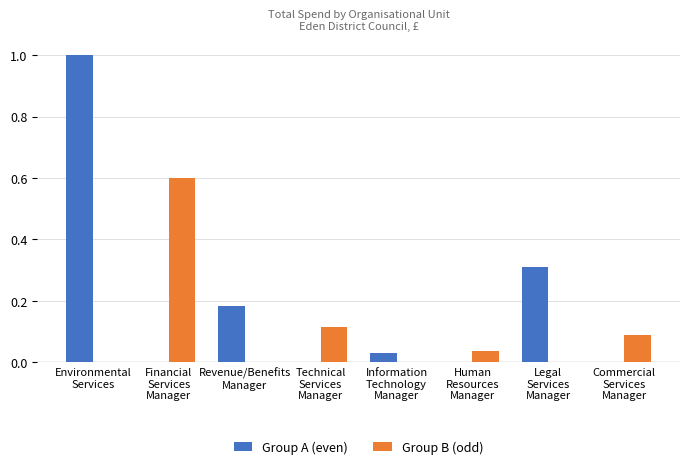

What is the highest value of the Group A (even) series?

1.0